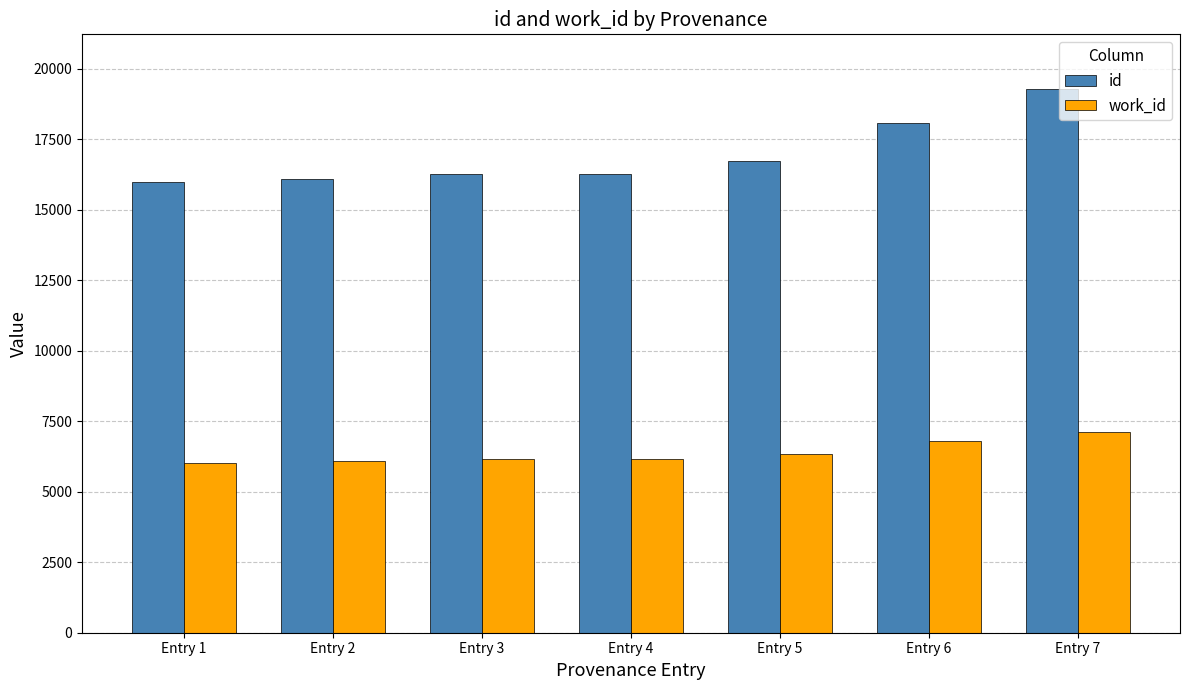

At which category is the sum across all series the highest?

Entry 7